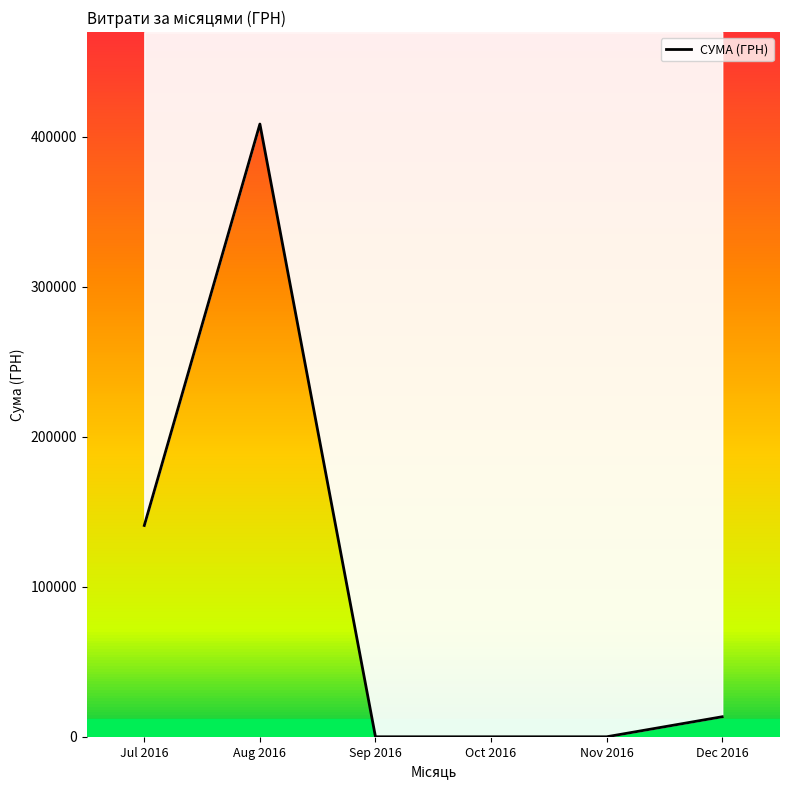

What is the average value?

93819.5